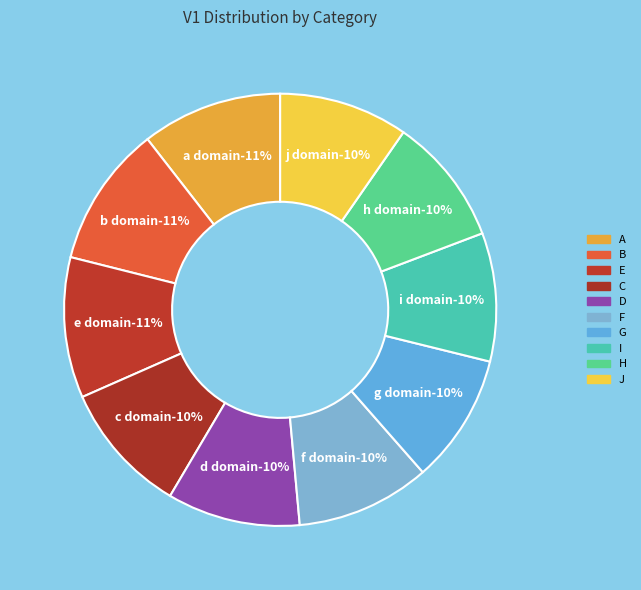

Which category has the biggest portion of the pie?

B